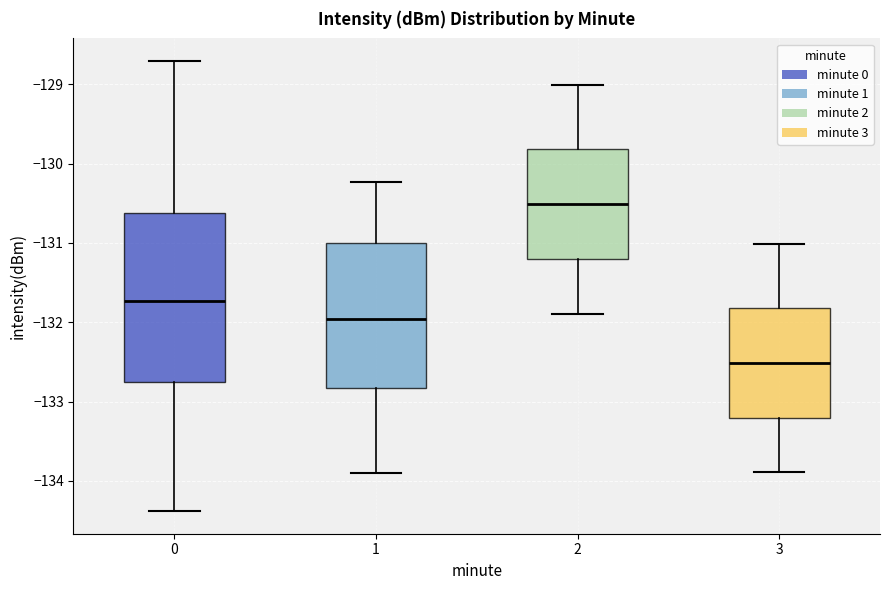

Reading left to right, read every box against the y-axis: the position of its median line, the range the box covers, and the ends of its whiskers. The values are not printed on the chart, so give them approximately, as read against the axis.

0: median -131.7, box -132.8 to -130.6, whiskers -134.4 to -128.7
1: median -132.0, box -132.8 to -131.0, whiskers -133.9 to -130.2
2: median -130.5, box -131.2 to -129.8, whiskers -131.9 to -129.0
3: median -132.5, box -133.2 to -131.8, whiskers -133.9 to -131.0